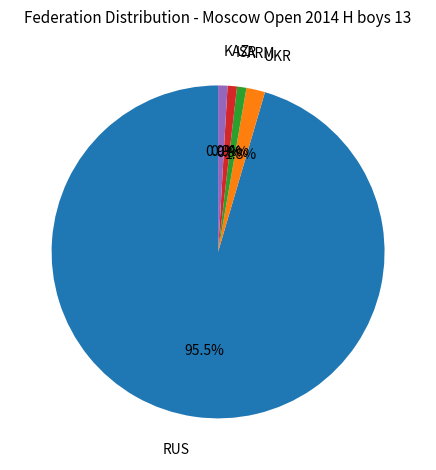

Is there any slice that represents more than half of the pie?

Yes